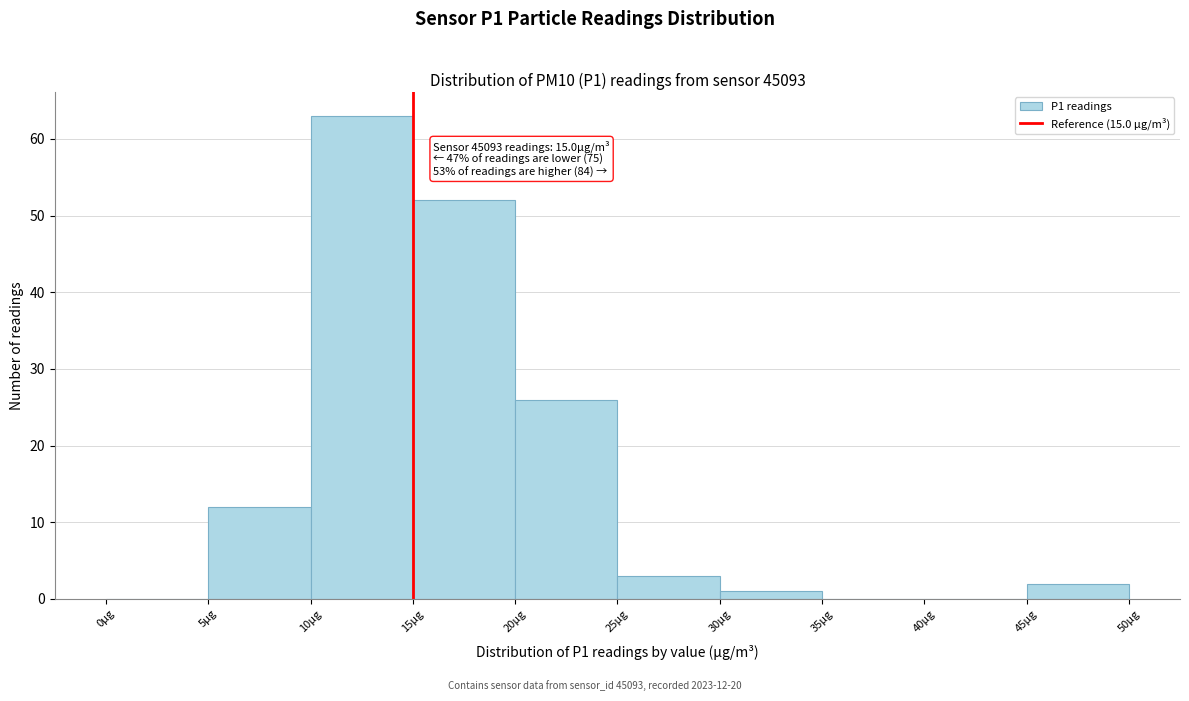

Which range on the x-axis has the tallest bar?

10 to 15